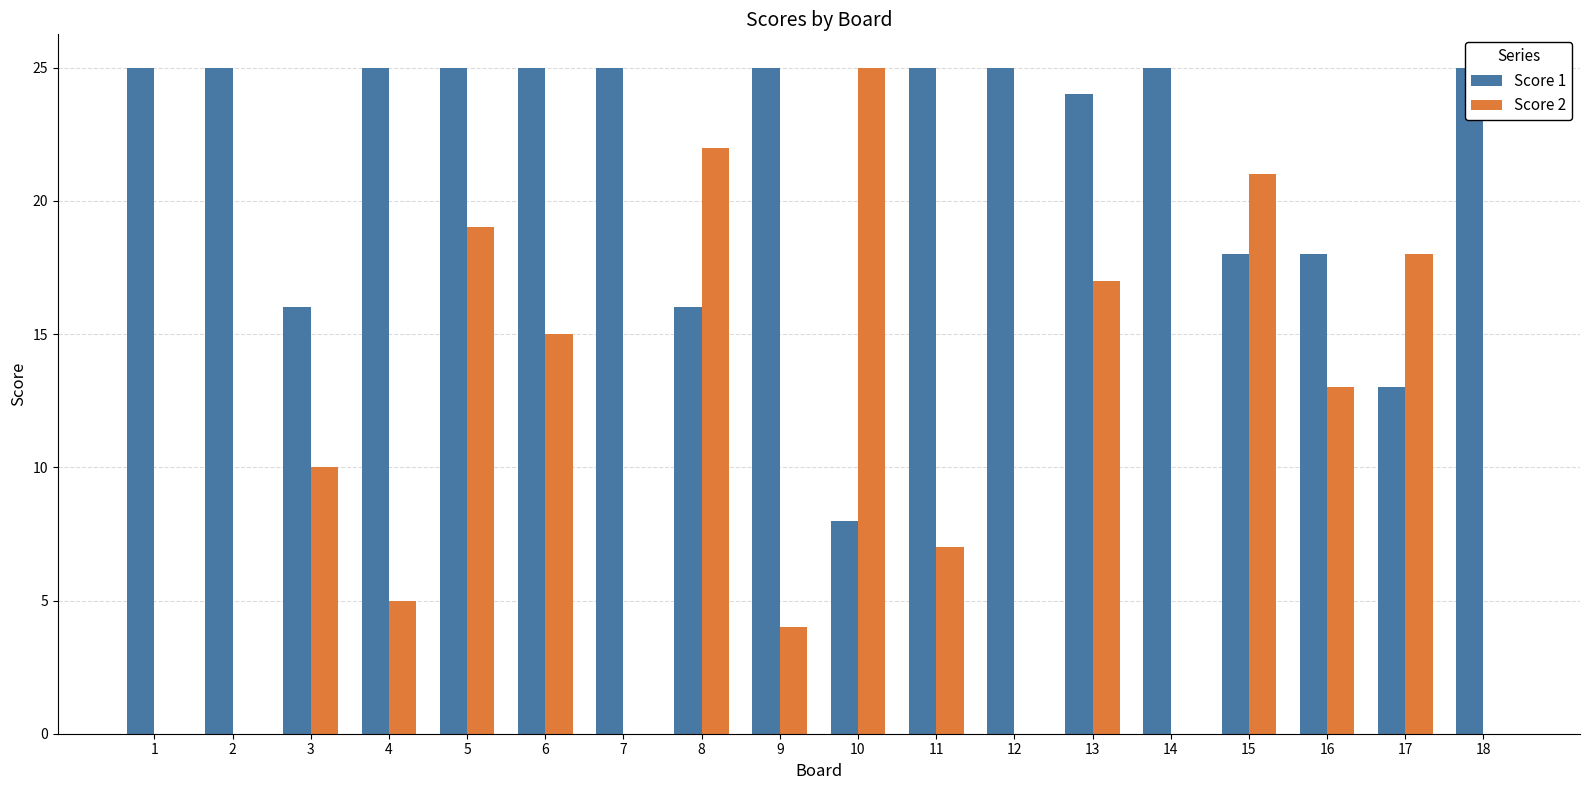

Count the number of data series in this chart.

2